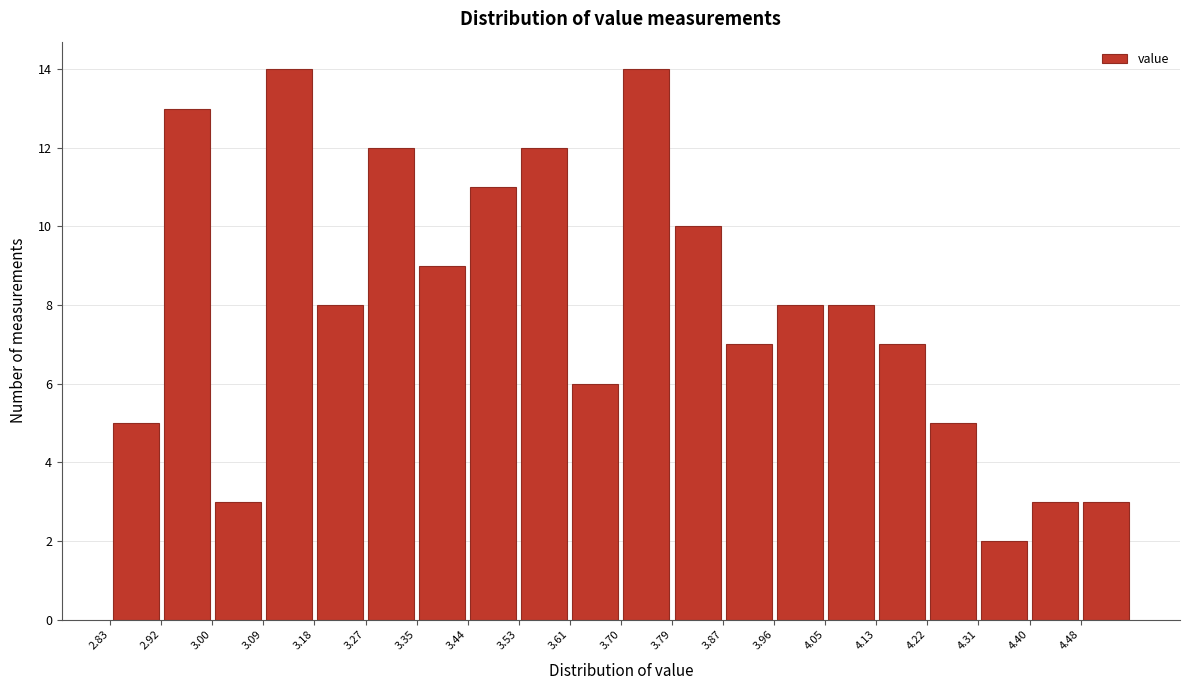

Reading left to right, transcribe this chart: for each bar, give the range it covers on the x-axis and its height. Neither the bar edges nor the heights are printed on the chart, so give them approximately, as read against the axes.

2.830 to 2.917: 5
2.917 to 3.004: 13
3.004 to 3.091: 3
3.091 to 3.178: 14
3.178 to 3.265: 8
3.265 to 3.352: 12
3.352 to 3.439: 9
3.439 to 3.526: 11
3.526 to 3.613: 12
3.613 to 3.700: 6
3.700 to 3.787: 14
3.787 to 3.874: 10
3.874 to 3.961: 7
3.961 to 4.048: 8
4.048 to 4.135: 8
4.135 to 4.222: 7
4.222 to 4.309: 5
4.309 to 4.396: 2
4.396 to 4.483: 3
4.483 to 4.570: 3